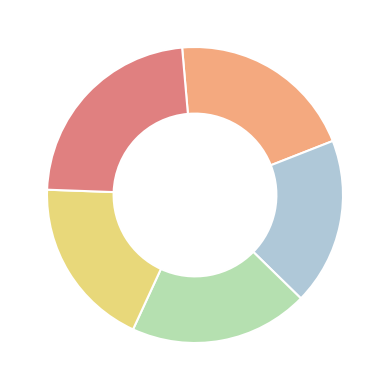

Is there any slice that represents more than half of the pie?

No